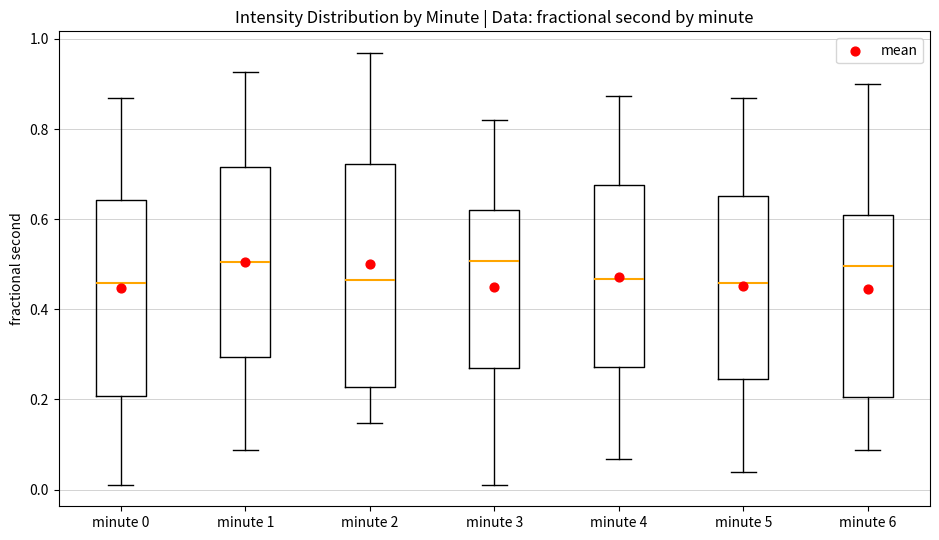

Which box is the tallest, from its lower edge to its upper edge?

minute 2